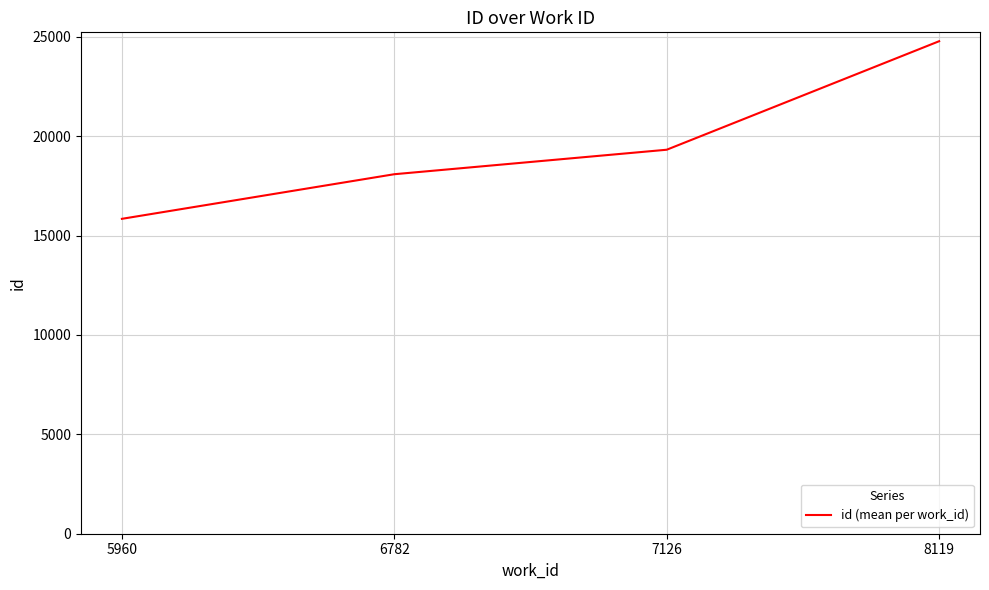

True or false: there are more than 1 points higher than both neighbors.

False